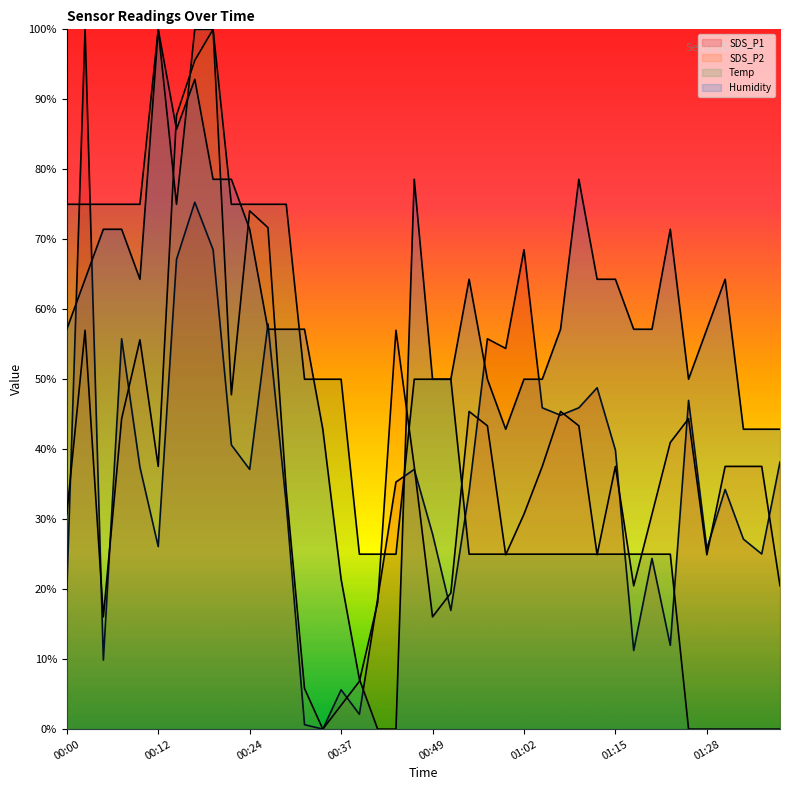

The value of SDS_P1 at 00:32 is 0.2. True or false?

False